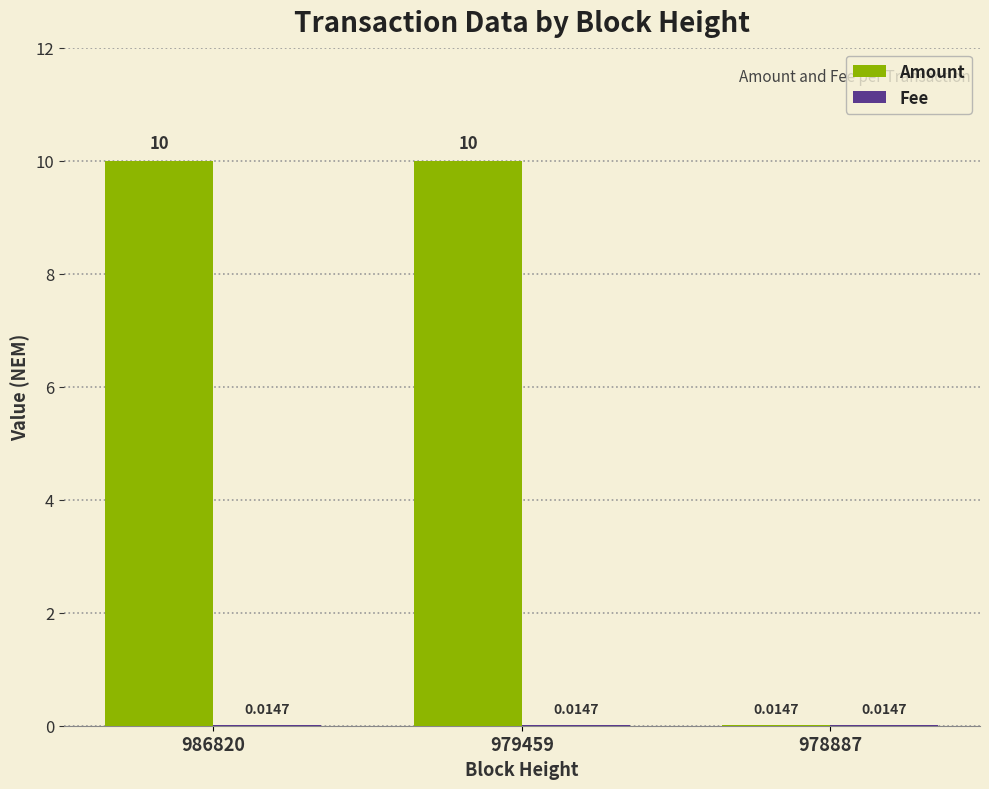

Count the number of categories in the chart.

3